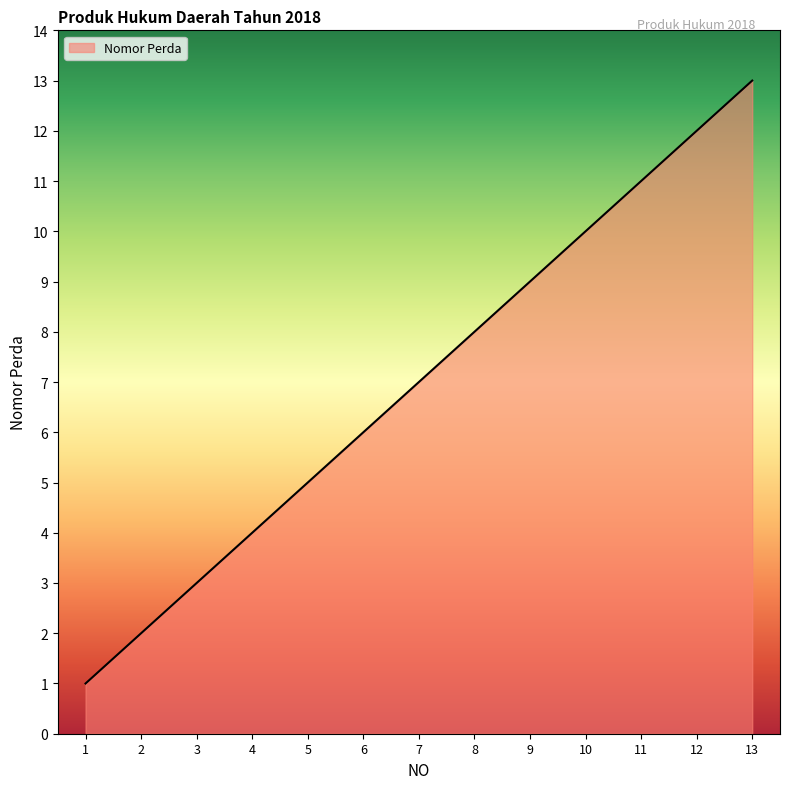

Rank the categories by value from lowest to highest.

1, 2, 3, 4, 5, 6, 7, 8, 9, 10, 11, 12, 13